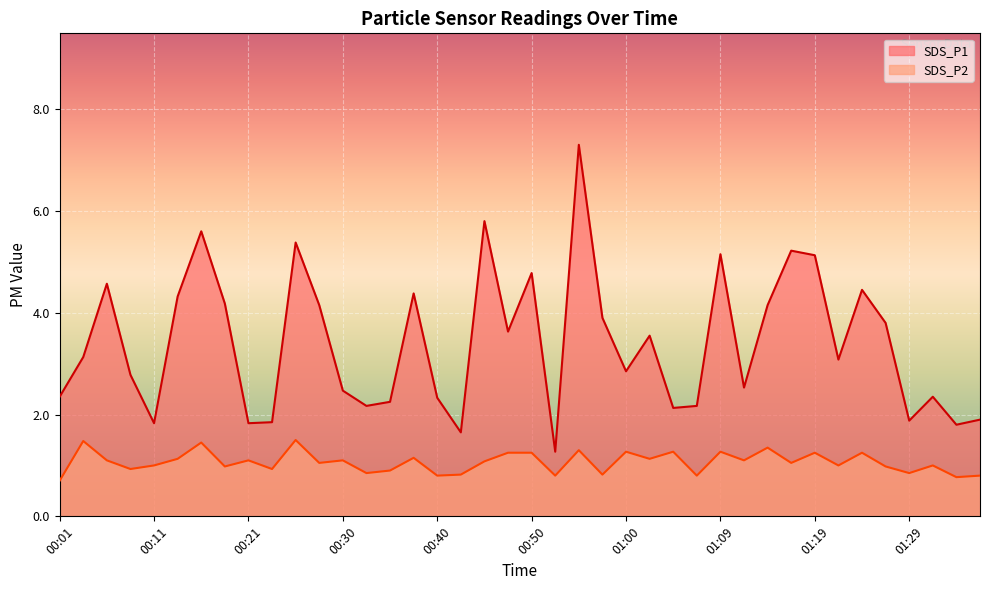

Reading left to right, extract all data points from this chart.

SDS_P1: 2.4	3.1	4.6	2.8	1.8	4.3	5.6	4.2	1.8	1.9	5.4	4.2	2.5	2.2	2.2	4.4	2.3	1.6	5.8	3.6	4.8	1.3	7.3	3.9	2.9	3.5	2.1	2.2	5.2	2.5	4.2	5.2	5.1	3.1	4.5	3.8	1.9	2.4	1.8	1.9
SDS_P2: 0.7	1.5	1.1	0.9	1.0	1.1	1.4	1.0	1.1	0.9	1.5	1.1	1.1	0.8	0.9	1.1	0.8	0.8	1.1	1.2	1.2	0.8	1.3	0.8	1.3	1.1	1.3	0.8	1.3	1.1	1.4	1.1	1.2	1.0	1.2	1.0	0.8	1.0	0.8	0.8